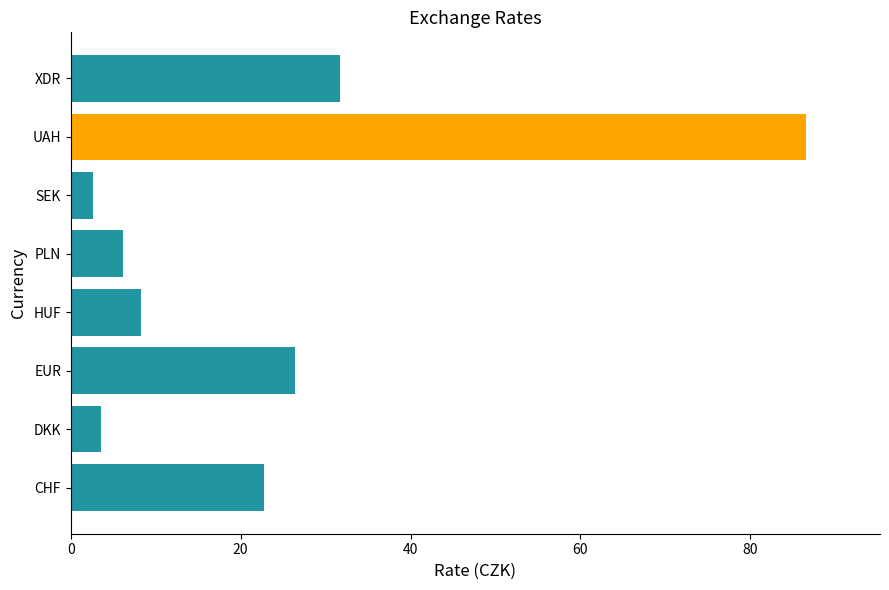

At which label is the value closest to 44?

XDR